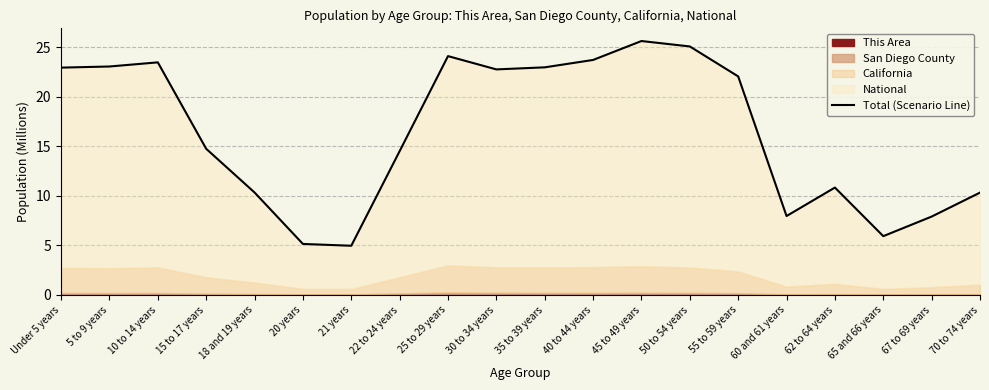

What is the change in value from 50 to 54 years to 67 to 69 years?

-17.2